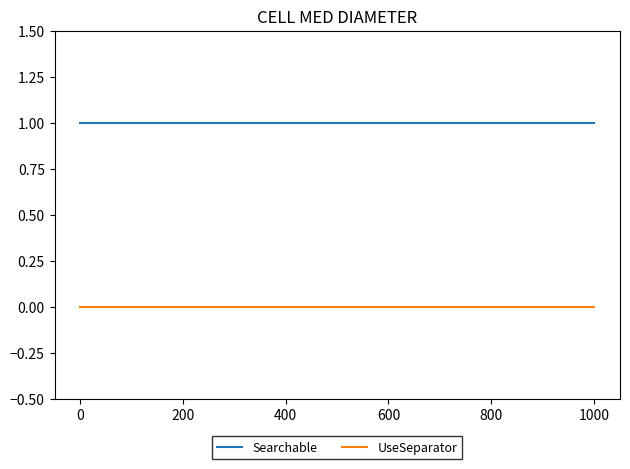

What is the label of the 17th point from the right?

200